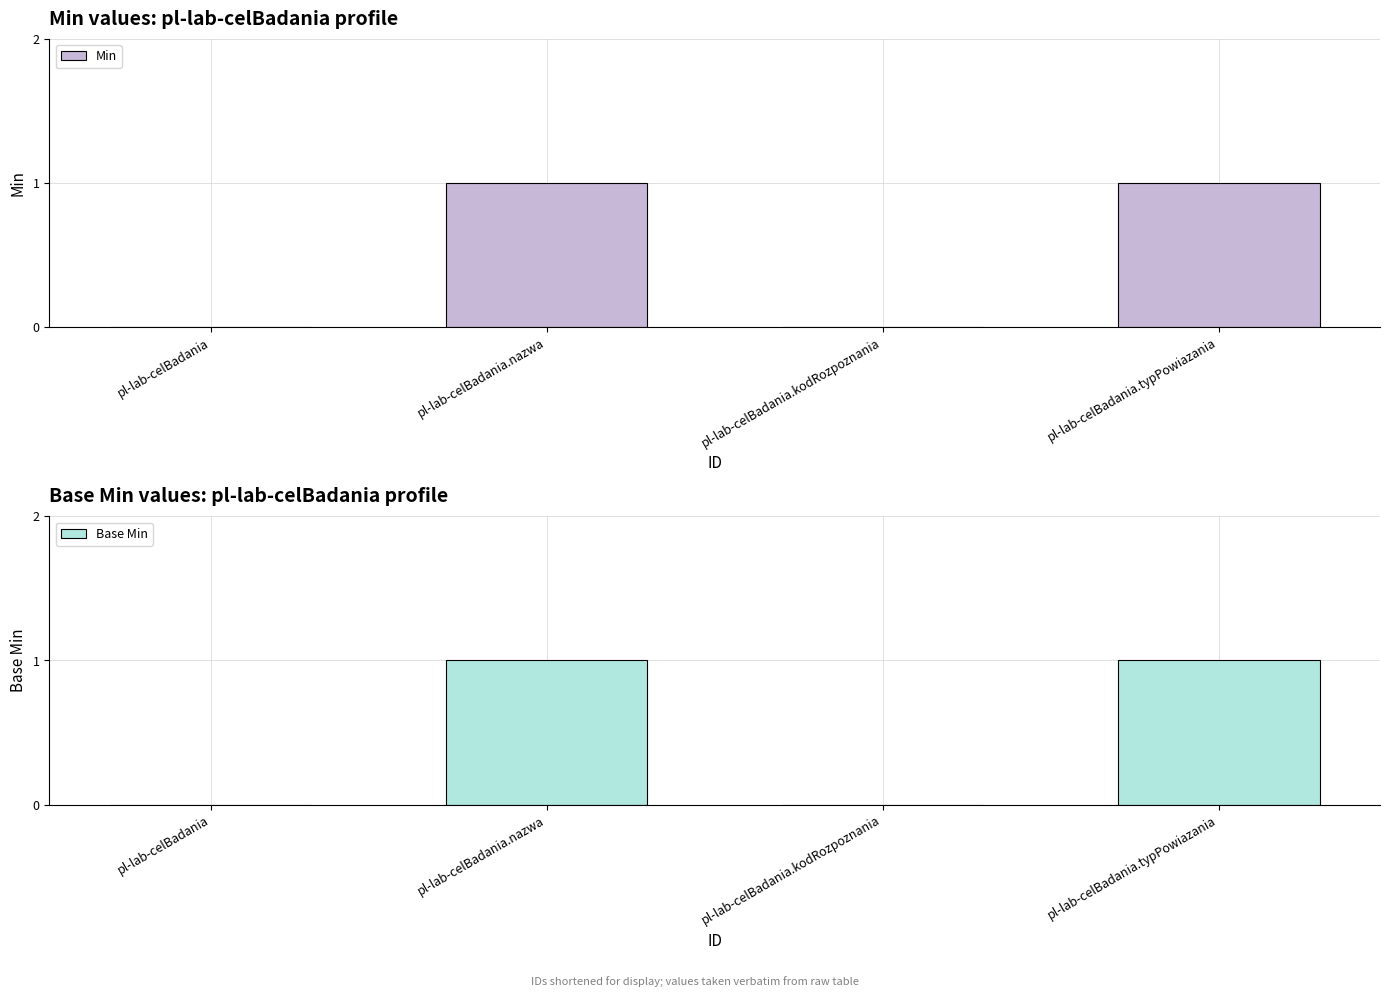

Reading right to left, extract all data points from this chart.

Min: pl-lab-celBadania.typPowiazania=1	pl-lab-celBadania.kodRozpoznania=0	pl-lab-celBadania.nazwa=1	pl-lab-celBadania=0
Base Min: pl-lab-celBadania.typPowiazania=1	pl-lab-celBadania.kodRozpoznania=0	pl-lab-celBadania.nazwa=1	pl-lab-celBadania=0